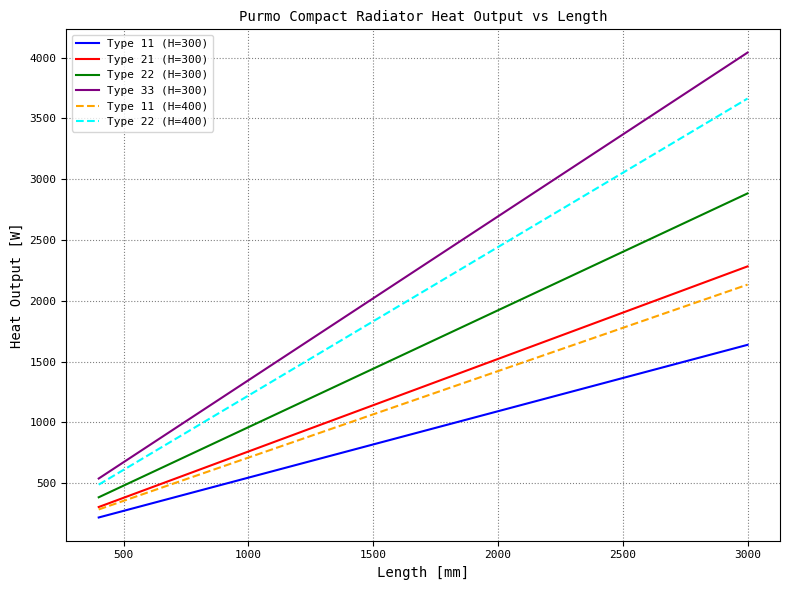

Which series has the widest spread of values?

Type 33 (H=300)